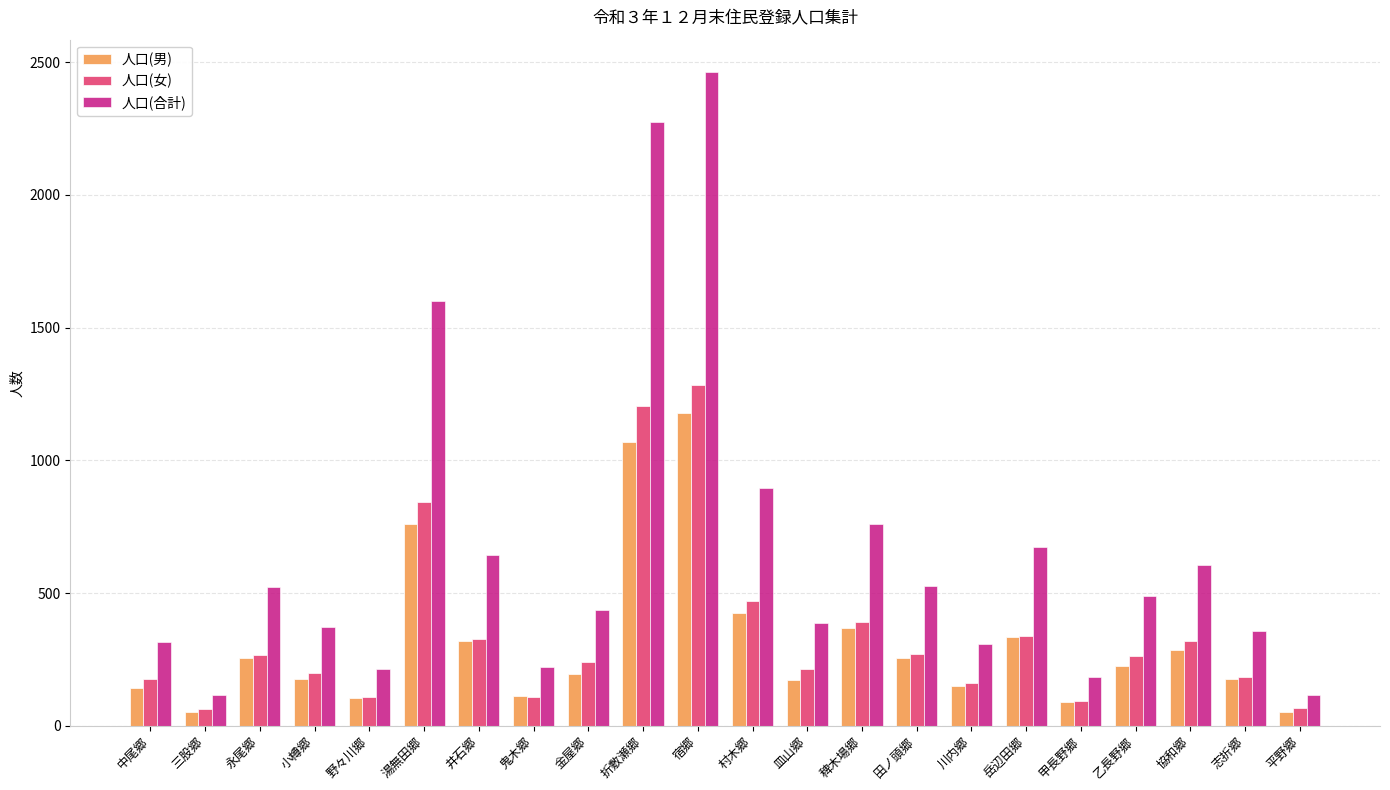

What is the difference between the highest and lowest values at 協和郷?

320